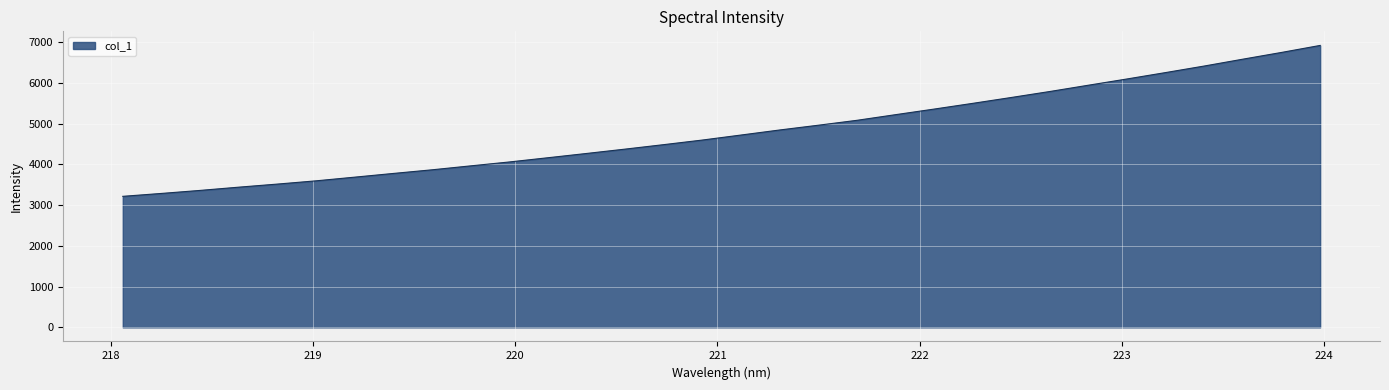

What is the difference between the maximum and minimum values?

3705.5